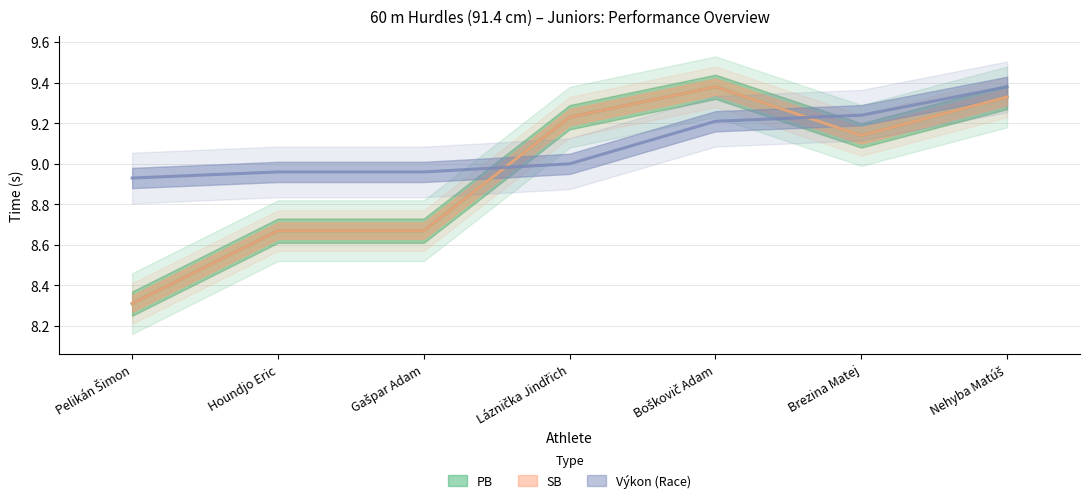

The value of SB at Brezina Matej is 9.1. True or false?

True